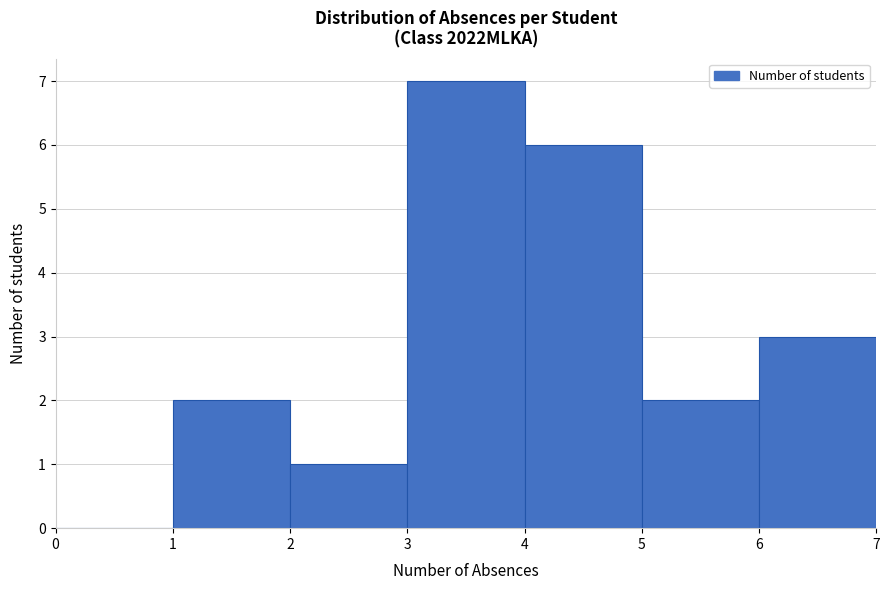

Reading left to right, transcribe this chart: for each bar, give the range it covers on the x-axis and its height. The values are not printed on the chart, so give them approximately, as read against the axis.

0 to 1: 0
1 to 2: 2
2 to 3: 1
3 to 4: 7
4 to 5: 6
5 to 6: 2
6 to 7: 3